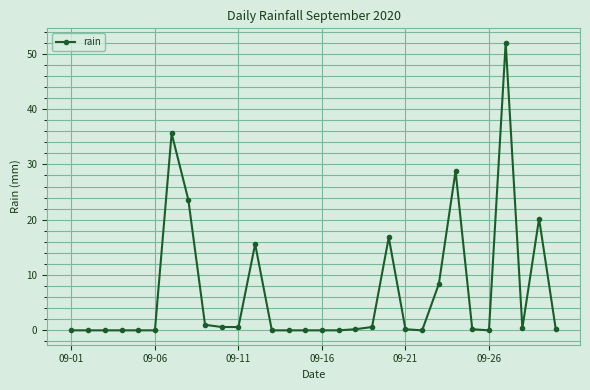

What is the value of the 12th point from the left?

15.6